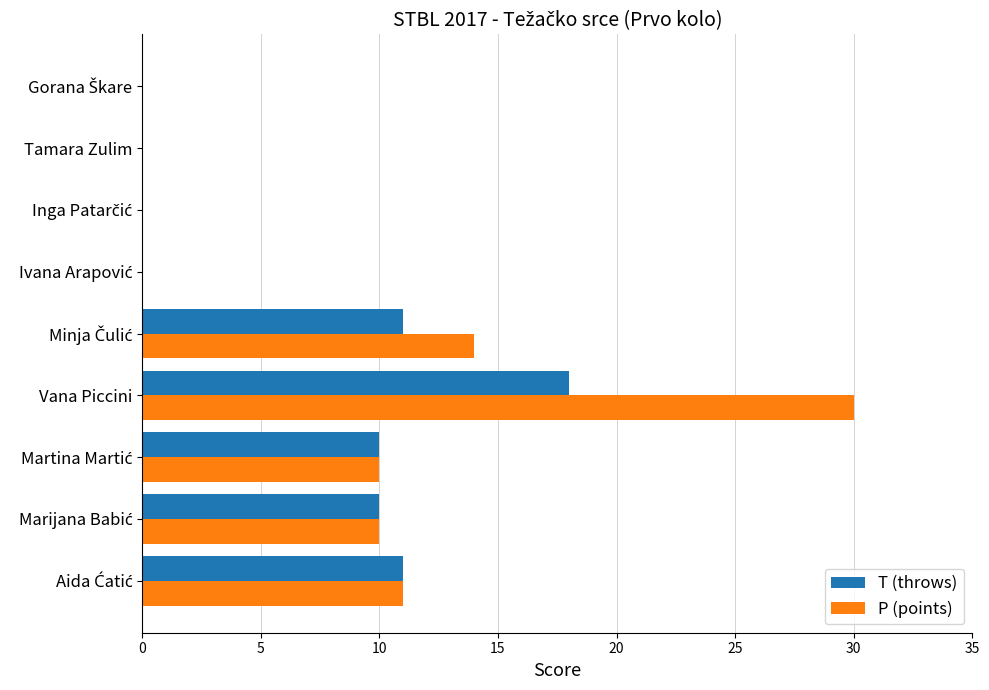

The P (points) series shows 30 at Vana Piccini. True or false?

True